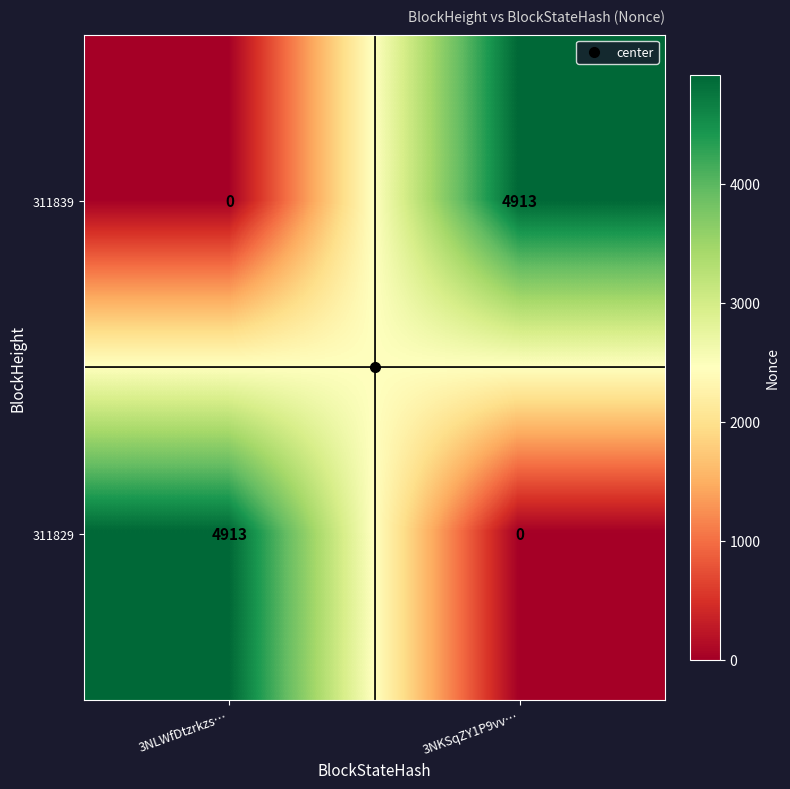

What is the difference between the highest and lowest values at 3NLWfDtzrkzs…?

4913